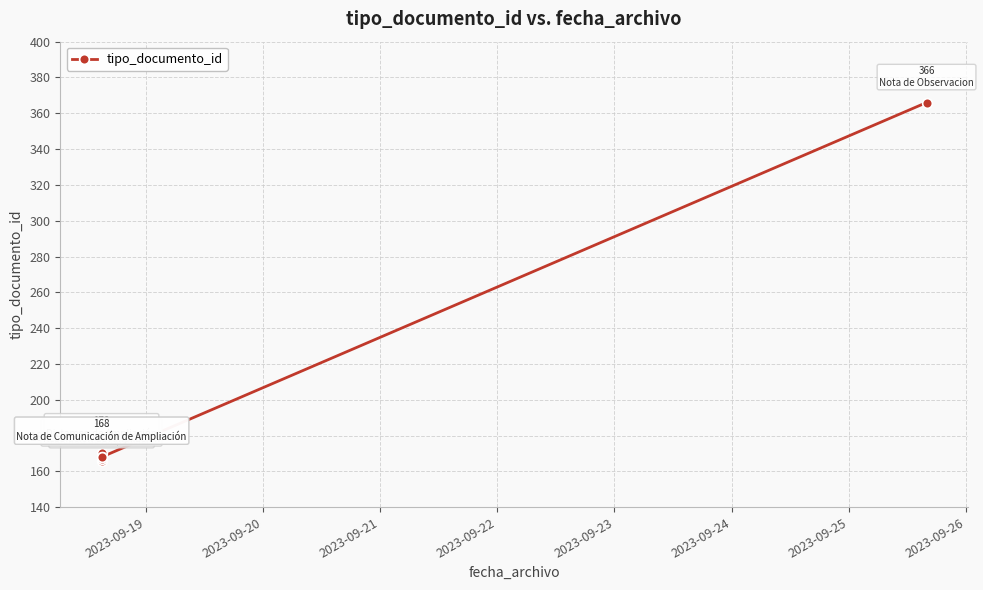

Which has a higher value, 2023-09-23 or 2023-09-20?

2023-09-23